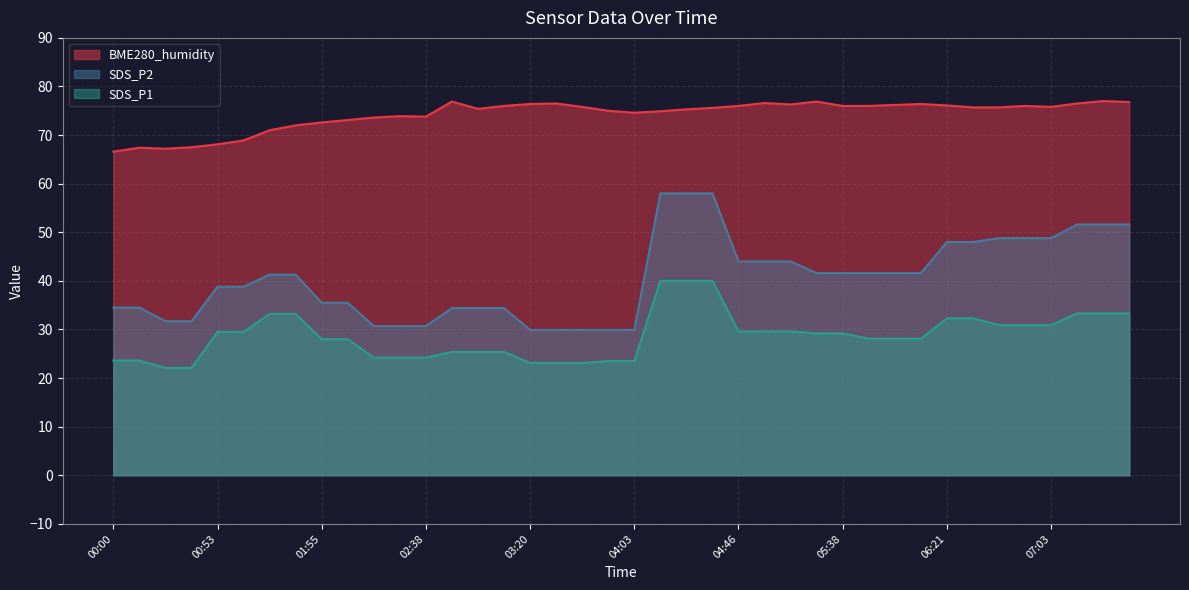

The BME280_humidity series shows 99.8 at 01:34. True or false?

False